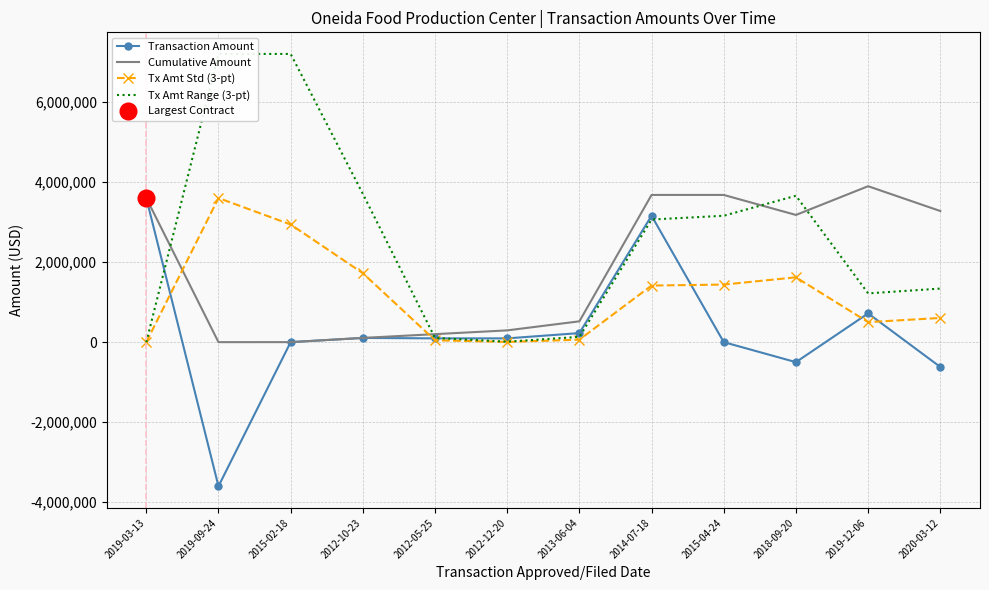

Between 2015-02-18 and 2019-12-06, which series saw the biggest shift?

Tx Amt Range (3-pt)